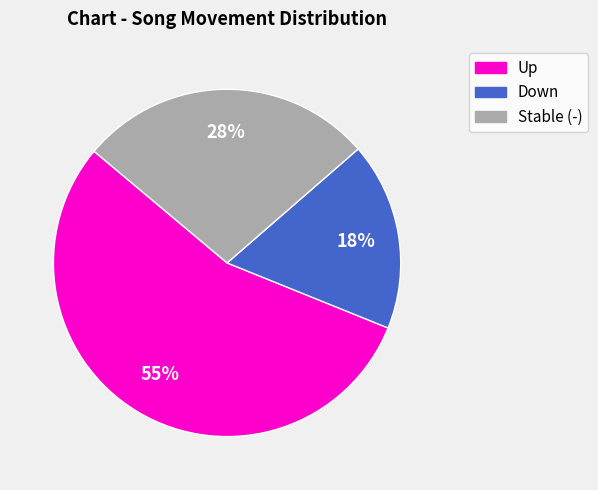

Is there a majority slice in this chart?

Yes